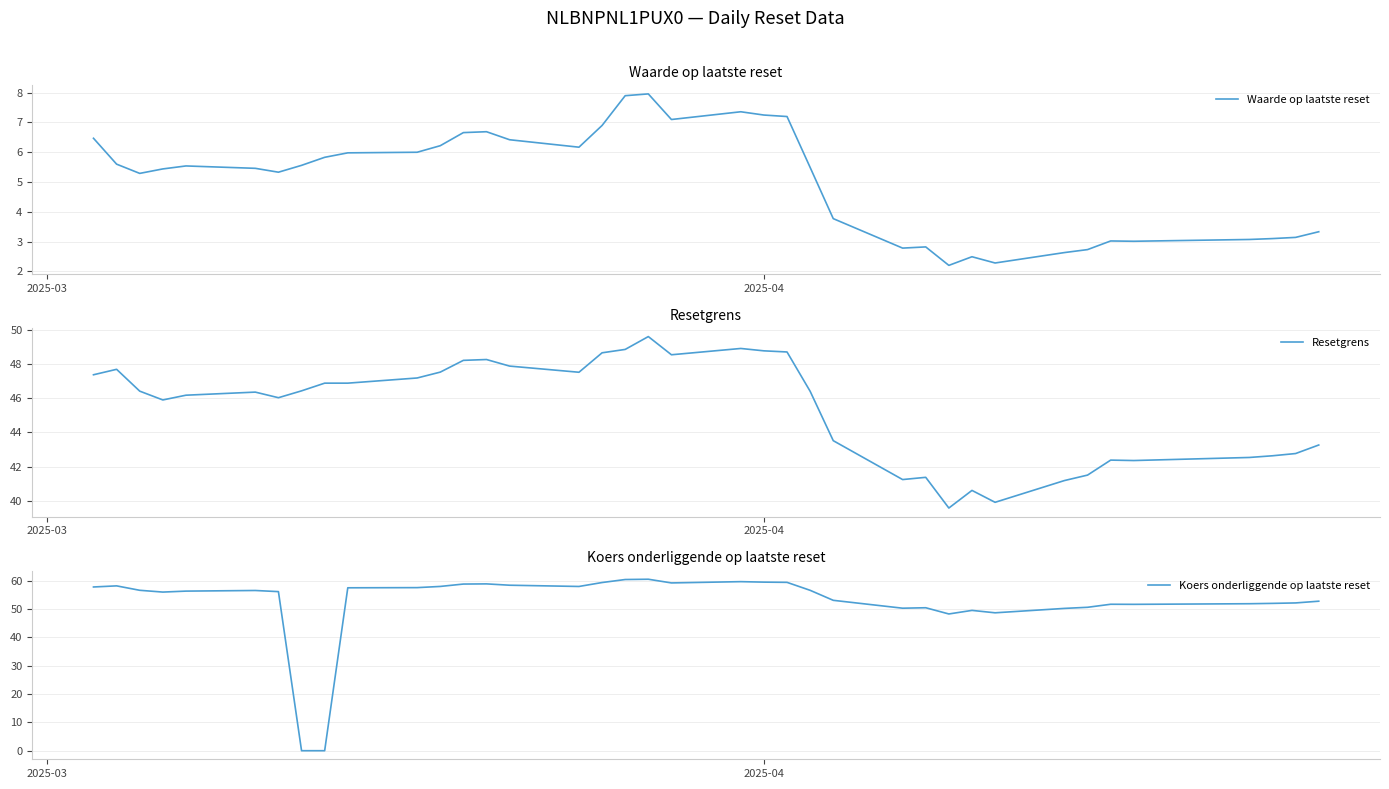

What is the lowest value of the Waarde op laatste reset series?

2.2